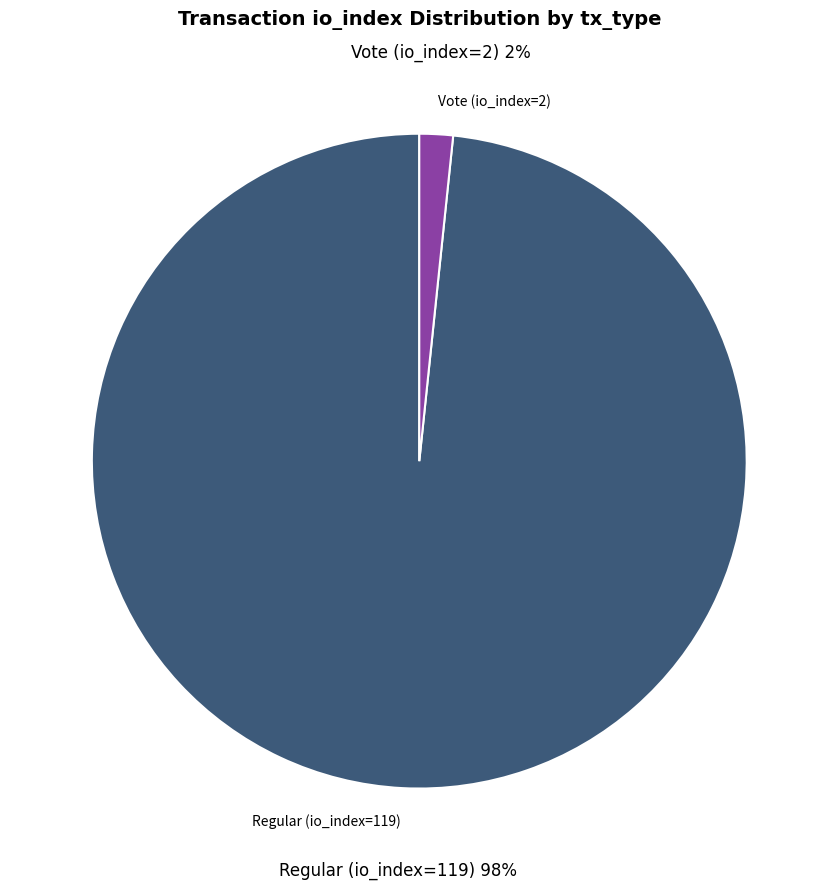

To the nearest percent, what is the difference between the largest and smallest slice percentages?

97%